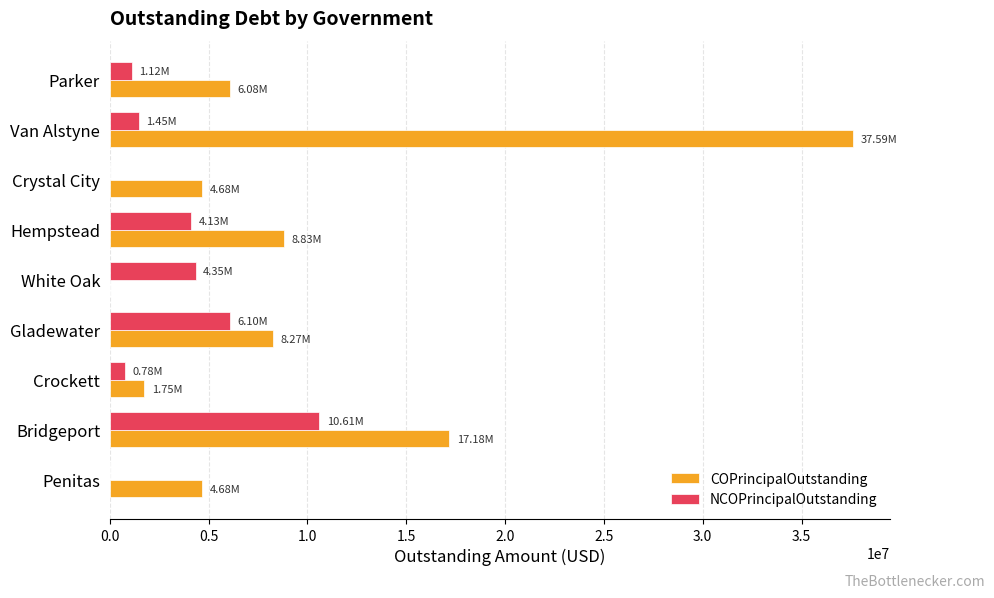

What is the sum of all COPrincipalOutstanding values?

89054000